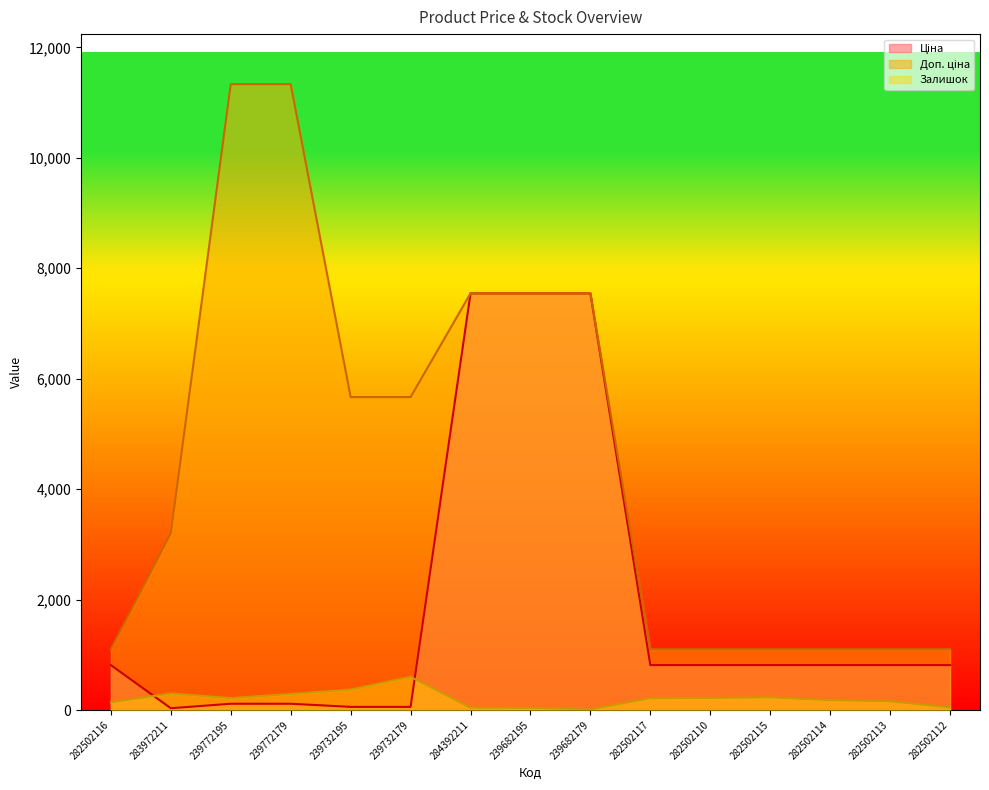

Between 284392211 and 239732179, which is larger?

284392211